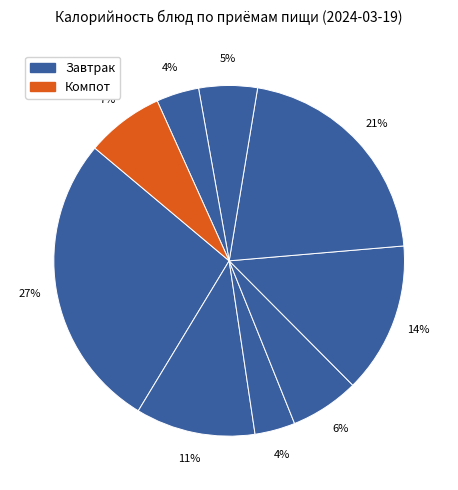

How many segments does this pie chart have?

9